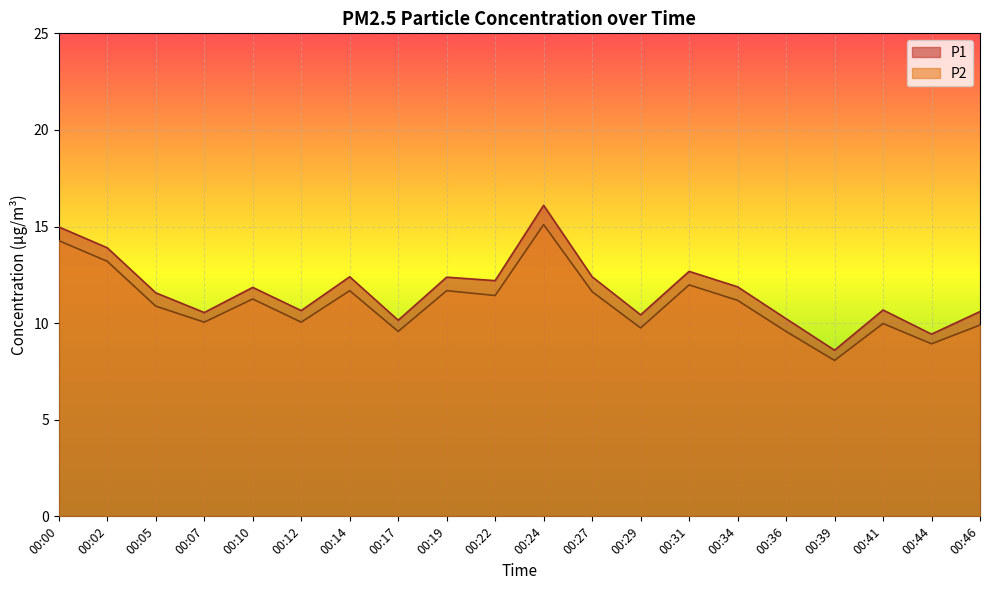

Between 00:29 and 00:44, which is larger?

00:29